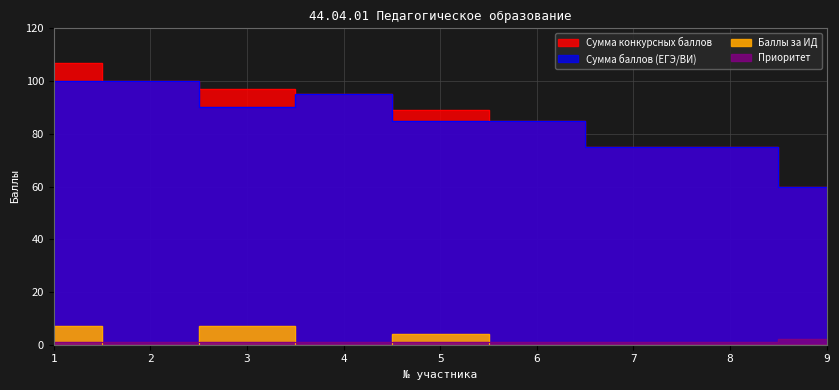

What is the value of the Сумма баллов (ЕГЭ/ВИ) point at the 1st from the left?

100